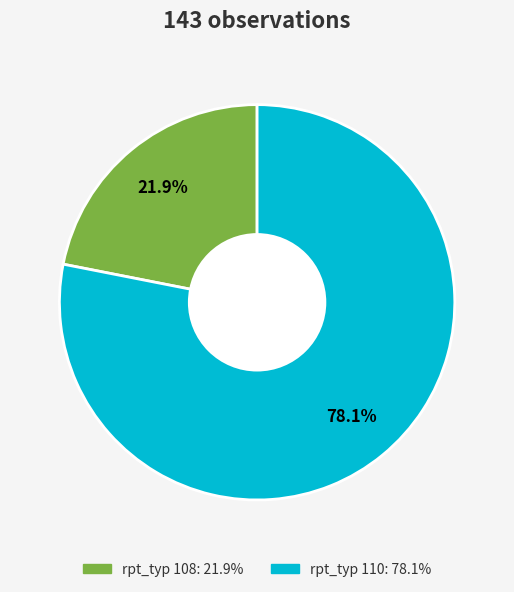

Does any single category account for the majority?

Yes